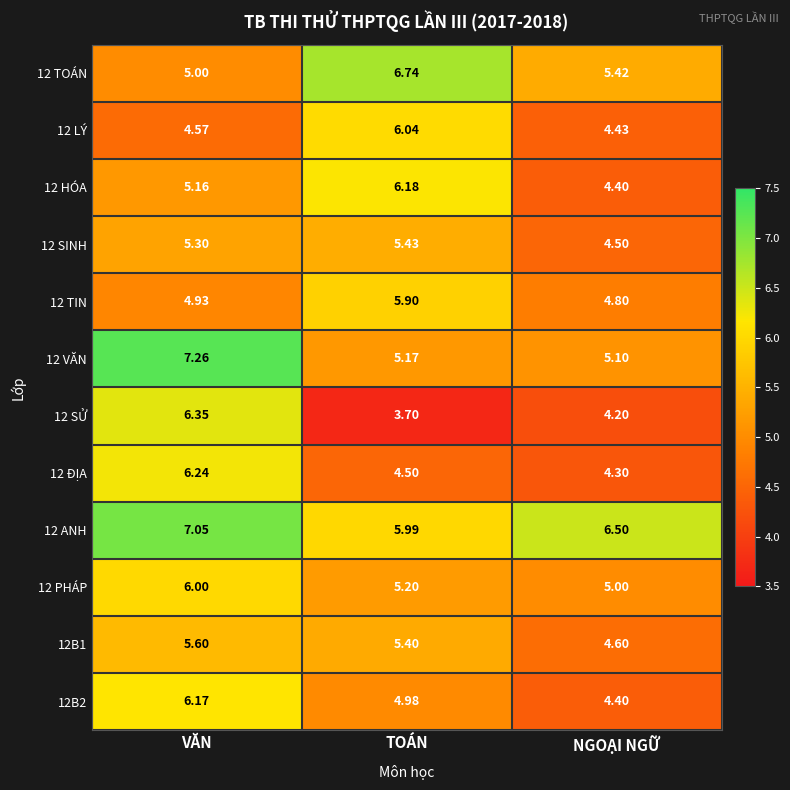

At which label does 12B1 first exceed 5?

VĂN